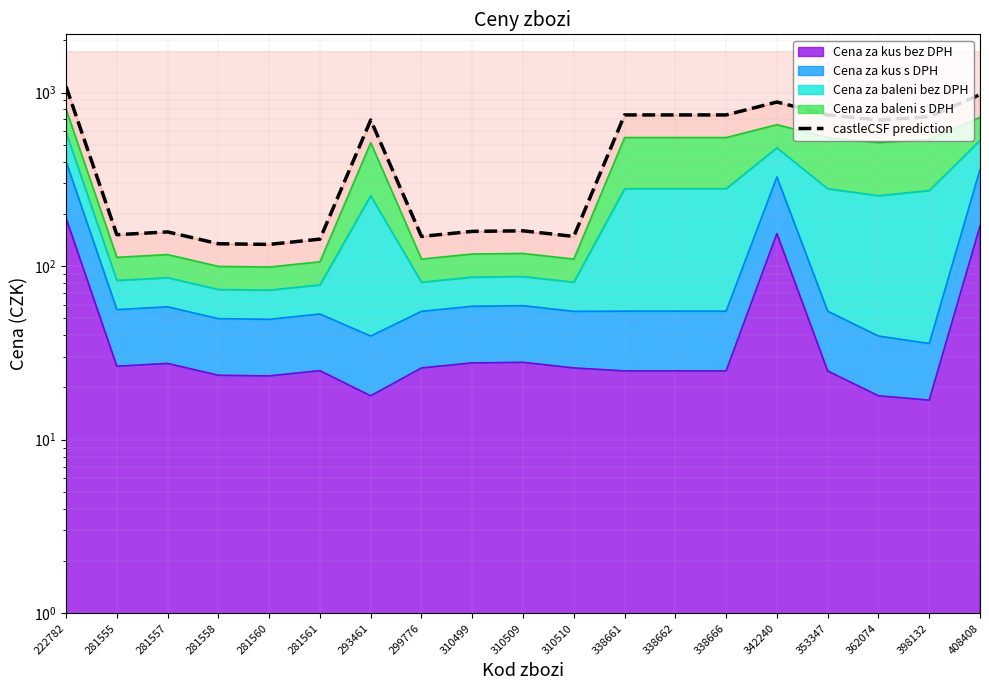

Which category has the highest value across all series?

222782